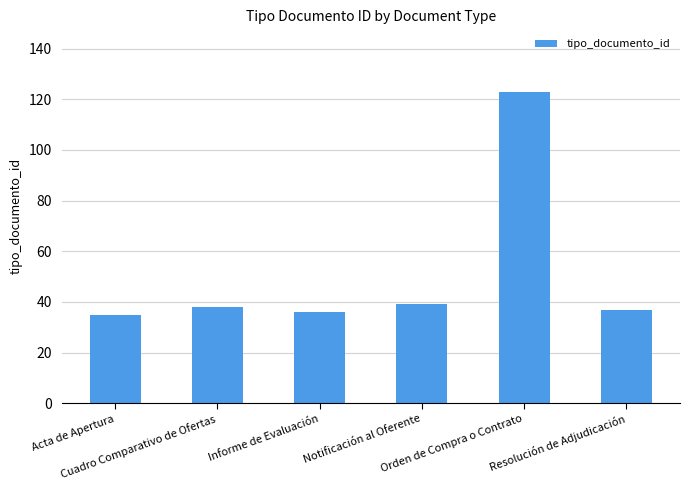

What is the difference between the maximum and minimum values?

88